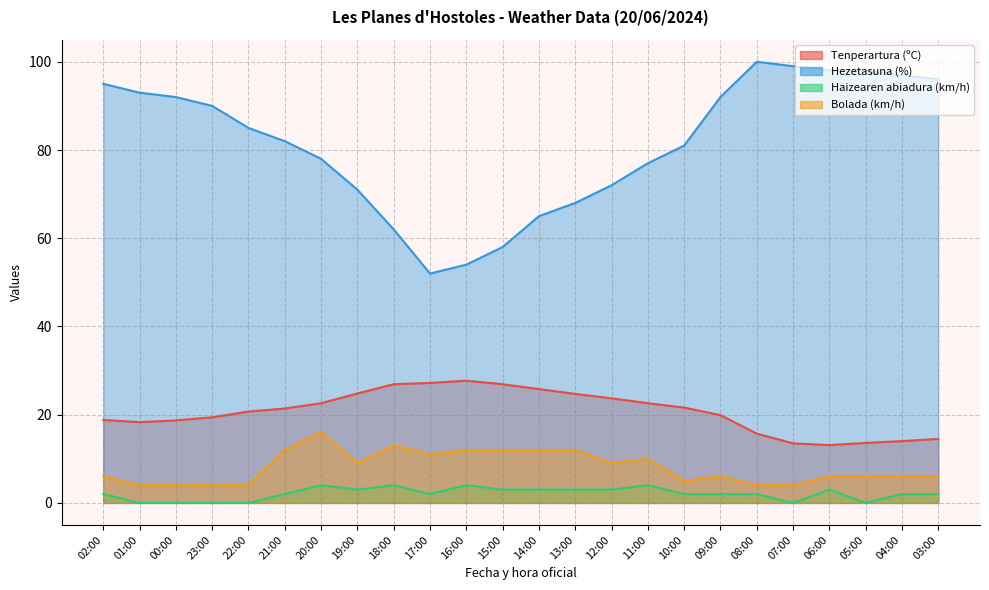

List the labels in order of Hezetasuna (%) value, smallest first.

17:00, 16:00, 15:00, 18:00, 14:00, 13:00, 19:00, 12:00, 11:00, 20:00, 10:00, 21:00, 22:00, 23:00, 00:00, 09:00, 01:00, 02:00, 03:00, 04:00, 06:00, 05:00, 07:00, 08:00